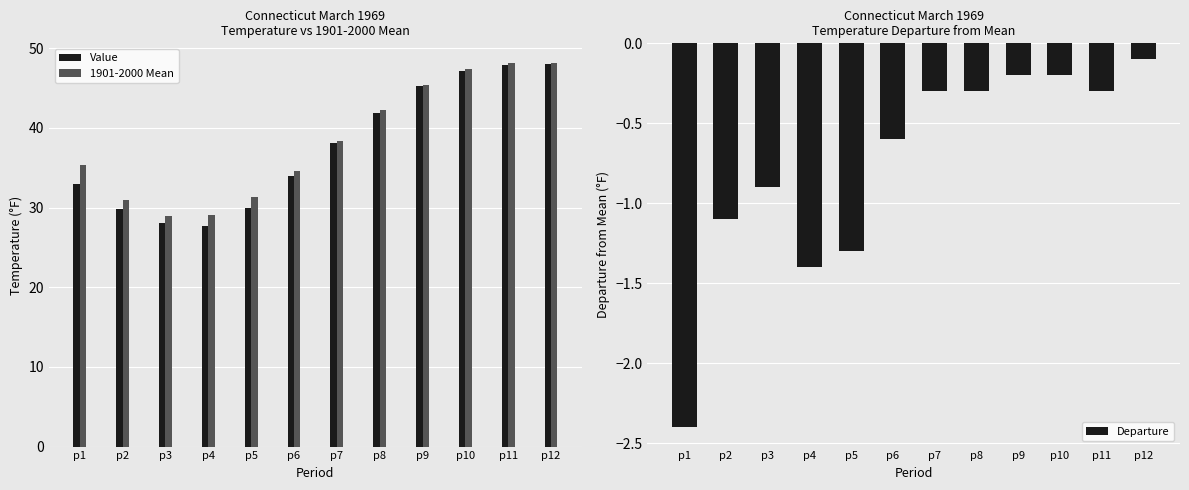

What is the difference between the second highest and minimum values in the 1901-2000 Mean series?

19.1